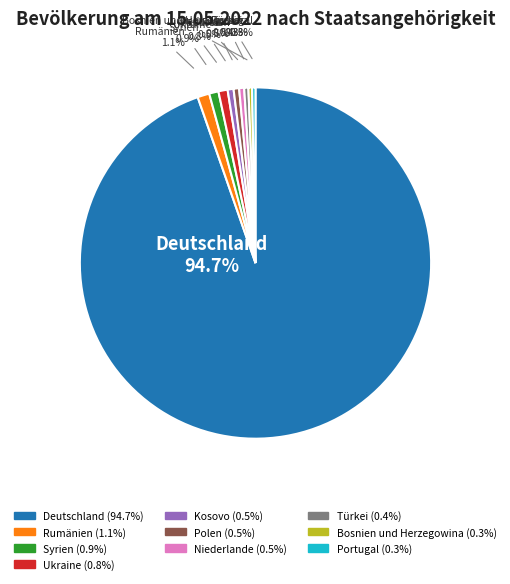

What portion of the pie excludes Portugal?

99.7%